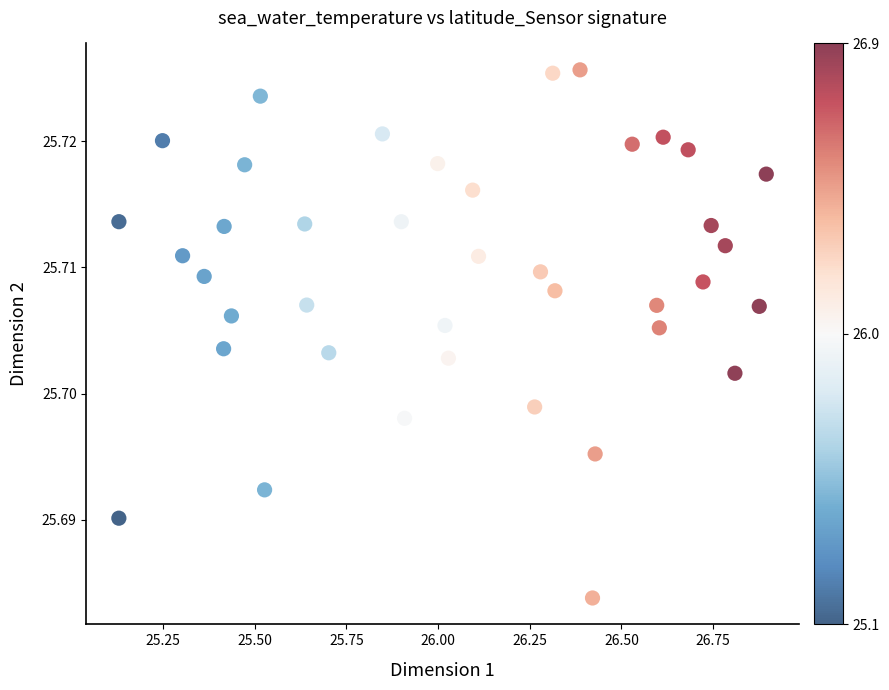

What is the range of X values (max minus min)?

1.8